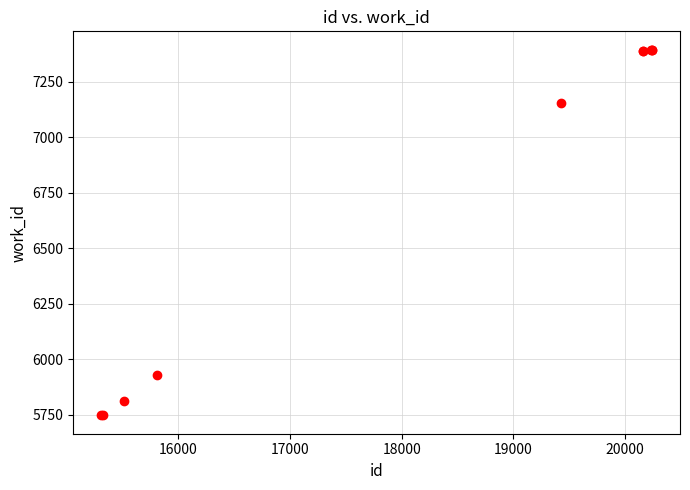

What Y value in the scatter plot is closest to 6571?

7157